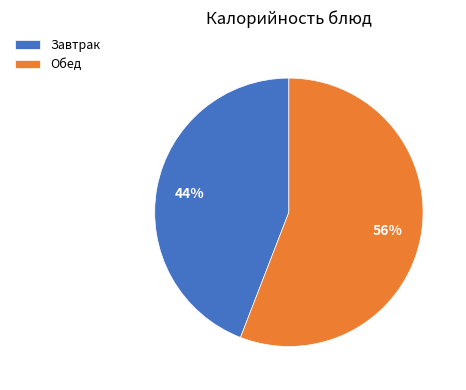

Is there a majority slice in this chart?

Yes